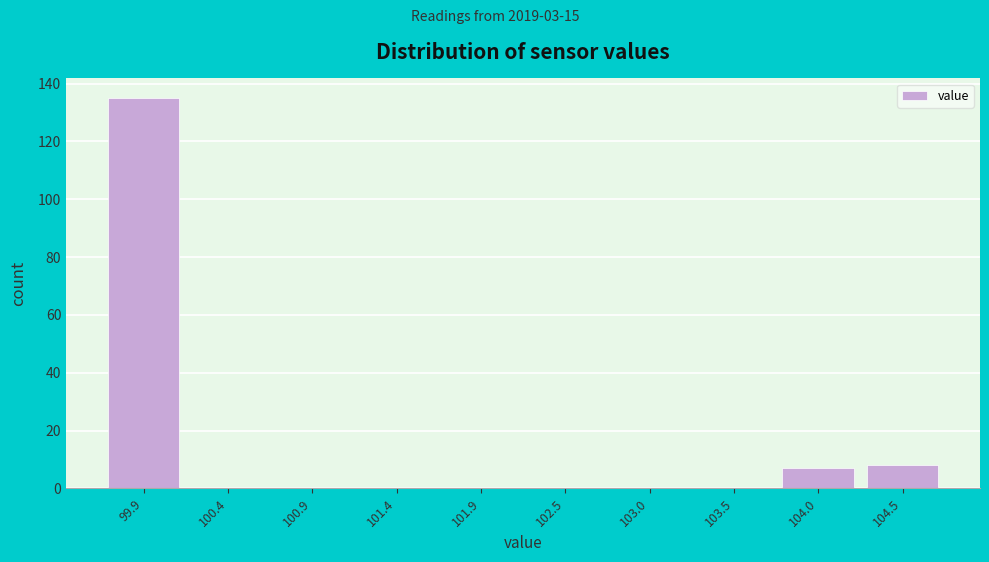

Reading left to right, what are all the values shown in this chart?

99.9=135	100.4=0	100.9=0	101.4=0	101.9=0	102.5=0	103.0=0	103.5=0	104.0=7	104.5=8